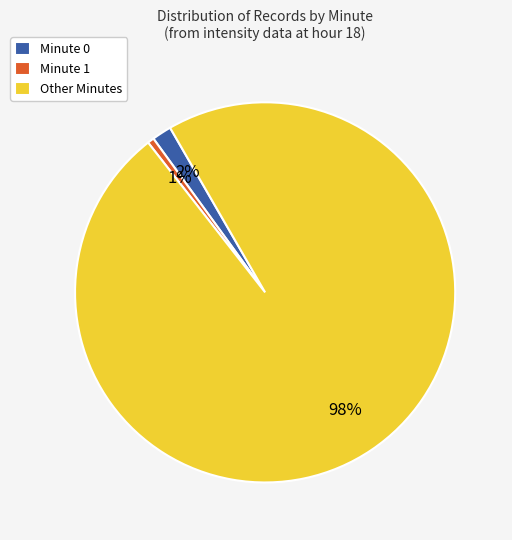

Which has a higher value, Minute 0 or Minute 1?

Minute 0